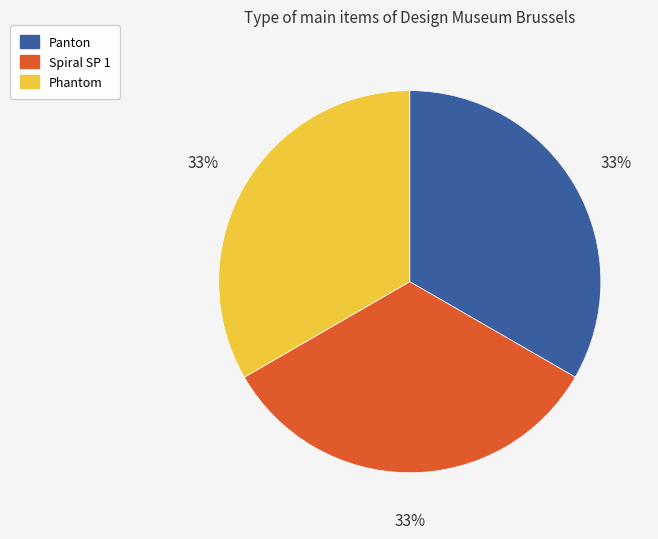

Is there a majority slice in this chart?

No